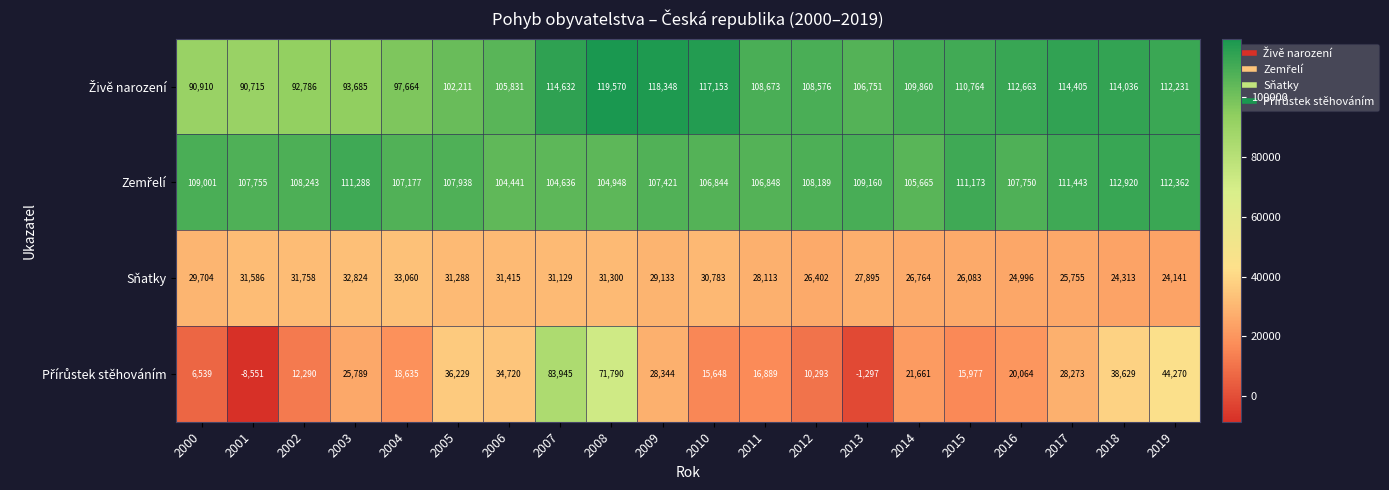

What is the difference between the highest and lowest values at 2004?

88542